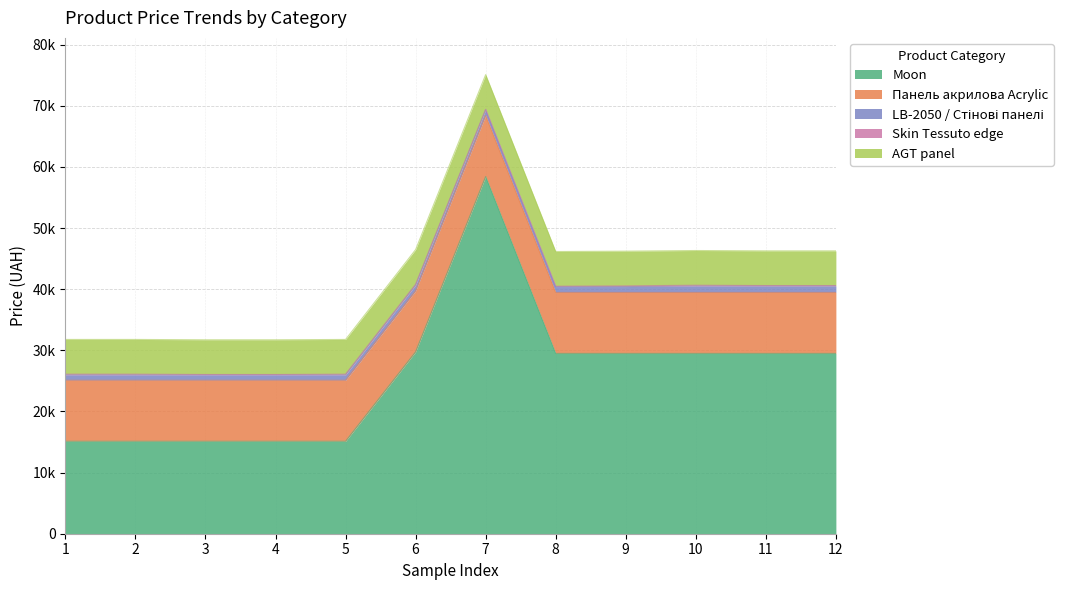

True or false: Moon and AGT panel intersect in this chart.

False